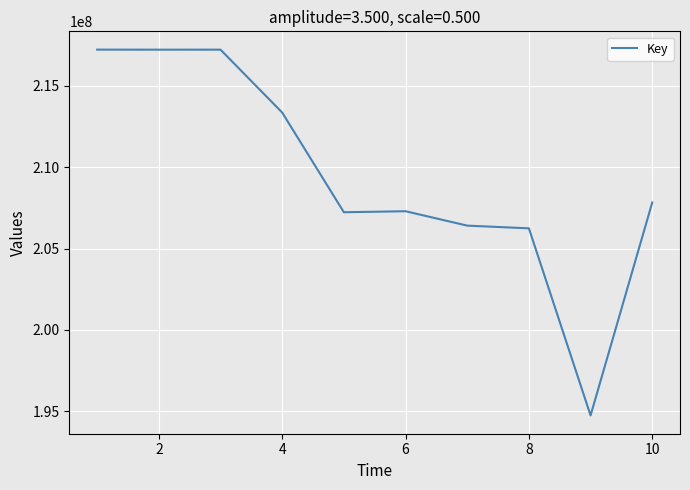

What is the minimum value shown in the chart?

194750897